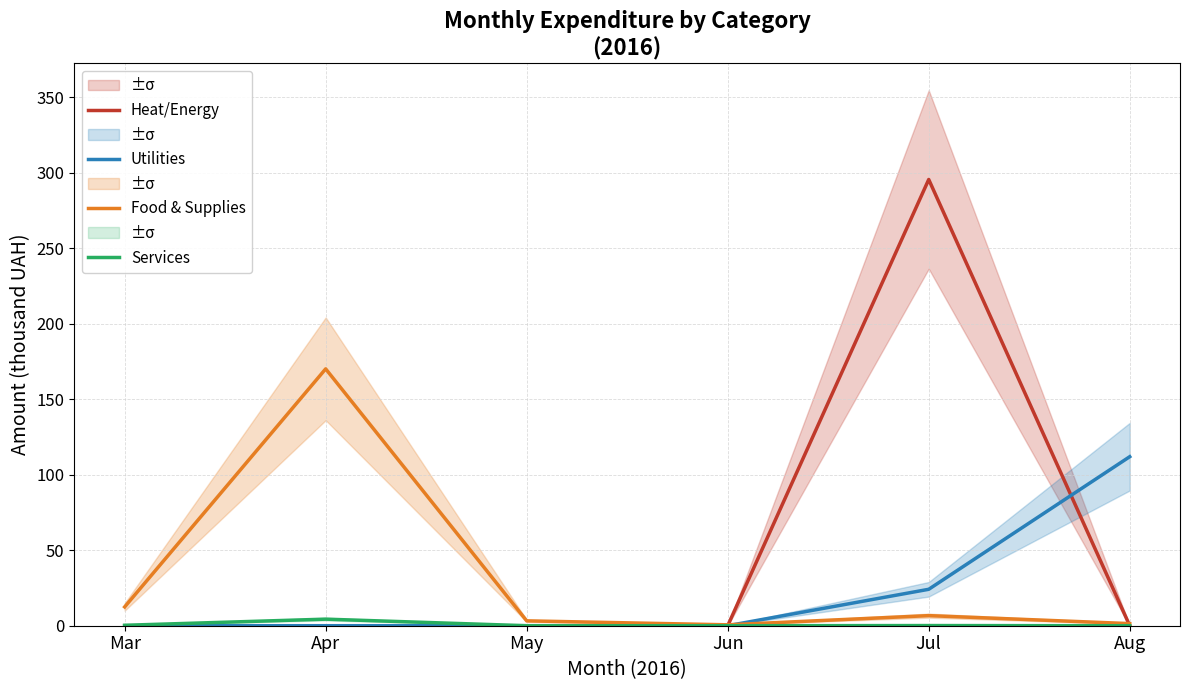

Is the value of Food & Supplies at Aug greater than the value of Heat/Energy at Mar?

Yes